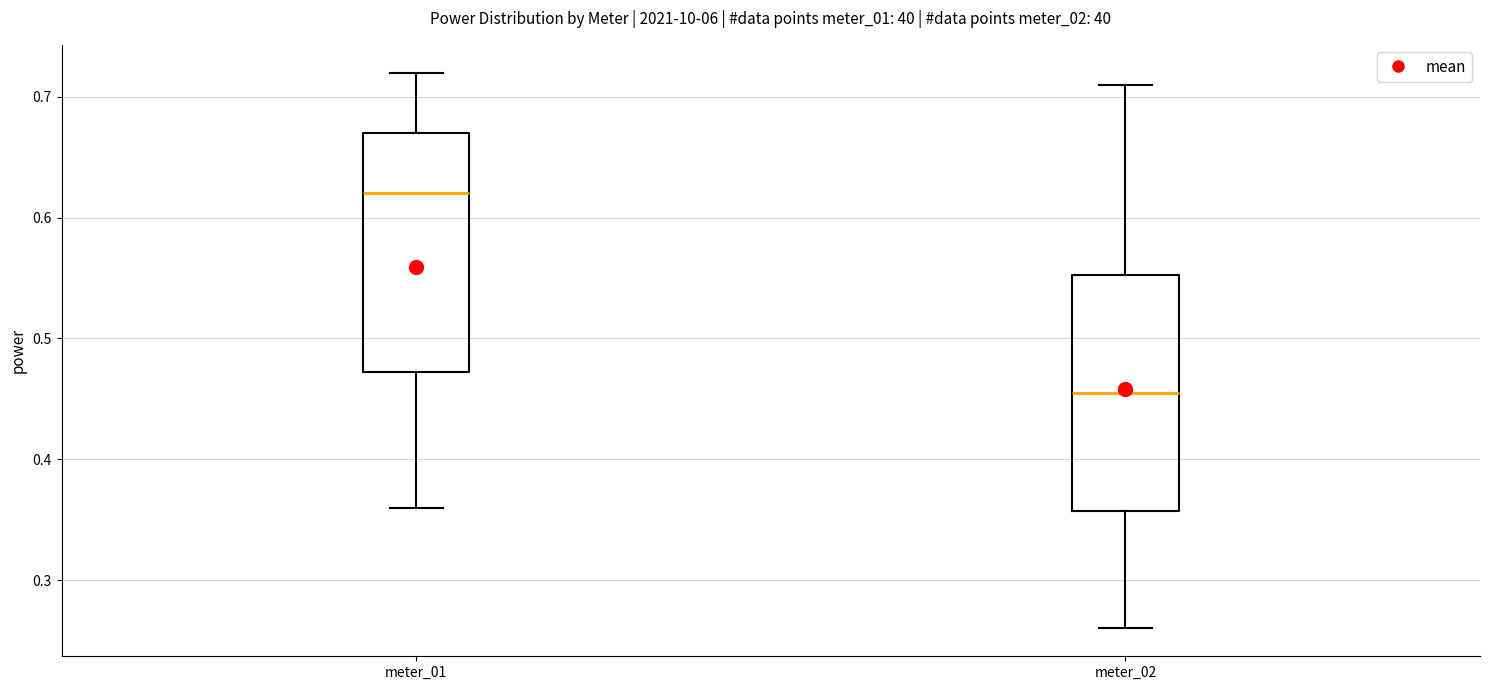

Which box has the lowest median line?

meter_02